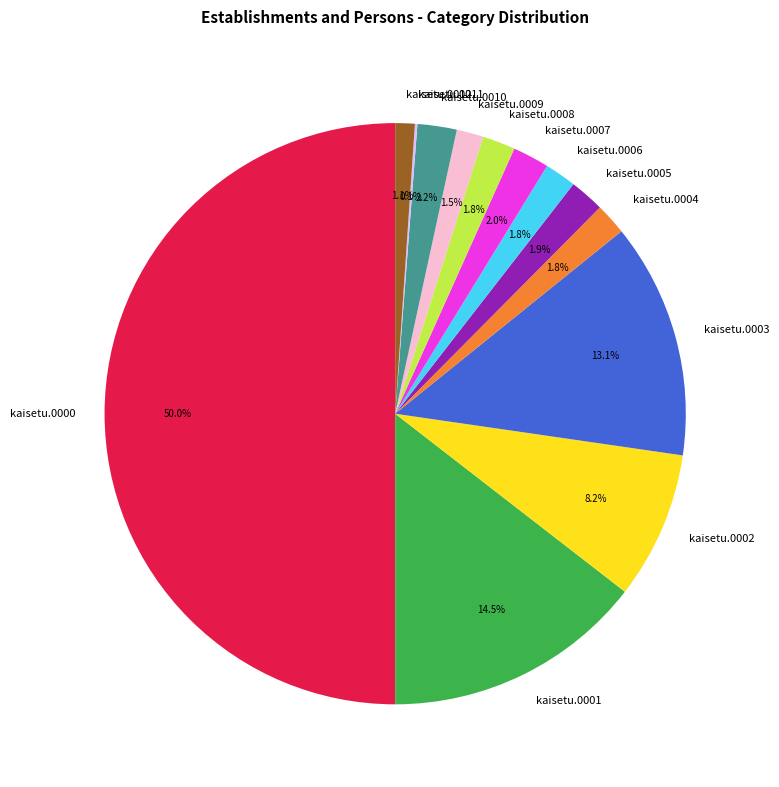

Which category has the biggest portion of the pie?

kaisetu.0000